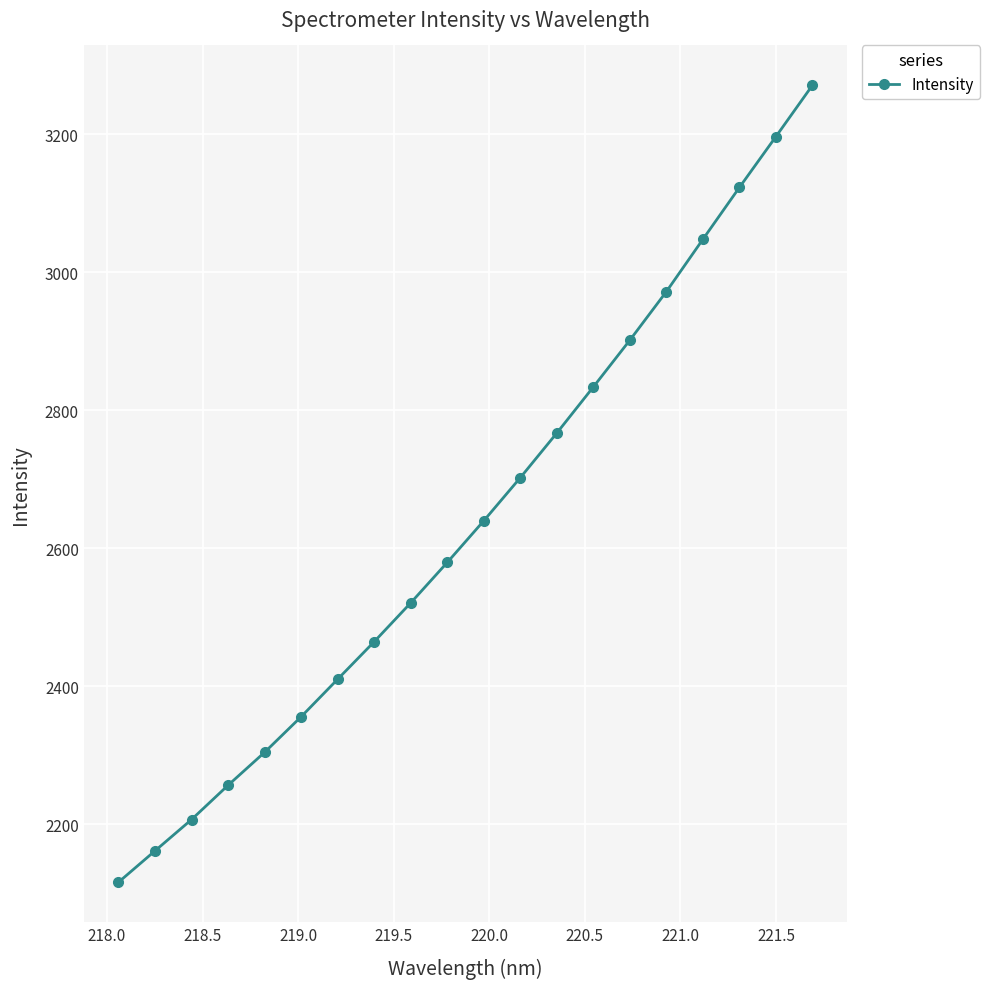

Reading left to right, list all the values displayed in this chart.

2115.8	2161.3	2206.6	2256.4	2304.2	2355.7	2410.1	2464.5	2520.8	2579.4	2639.8	2702.3	2767.0	2833.8	2901.6	2972.0	3047.8	3123.0	3196.7	3271.0